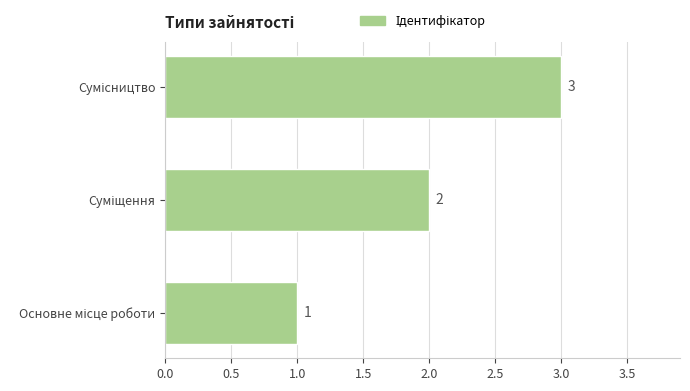

What is the greatest value displayed?

3